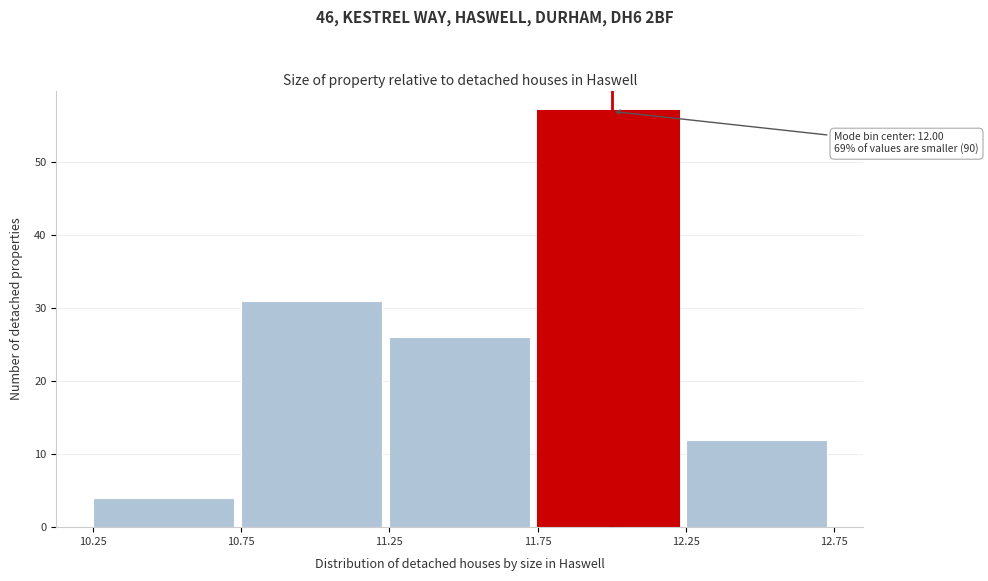

Over which range of the x-axis is the bar tallest?

11.75 to 12.25